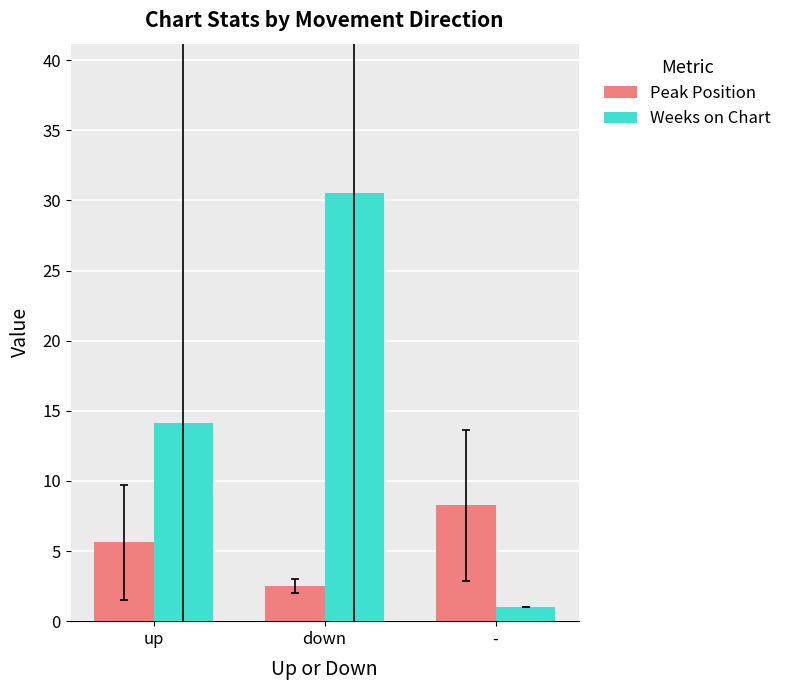

Is it true that Weeks on Chart equals 14.1 at up?

True